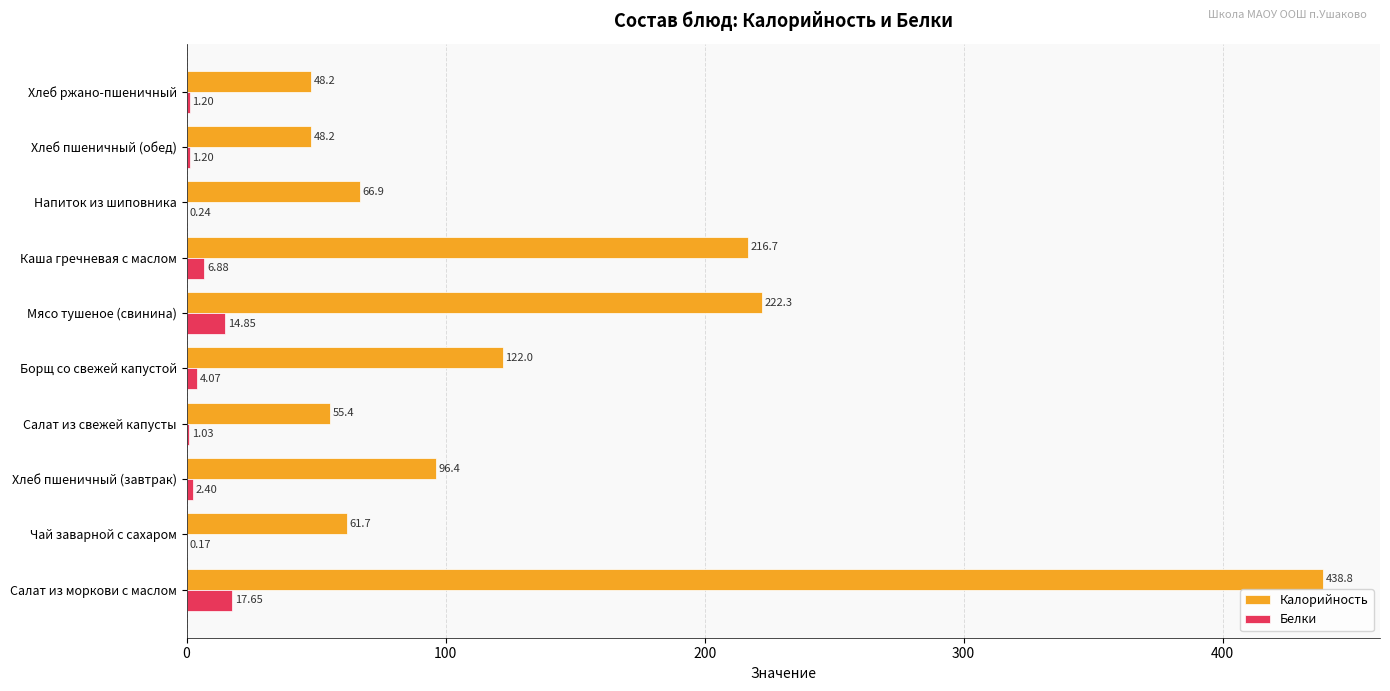

Which series has the largest total across all categories?

Калорийность